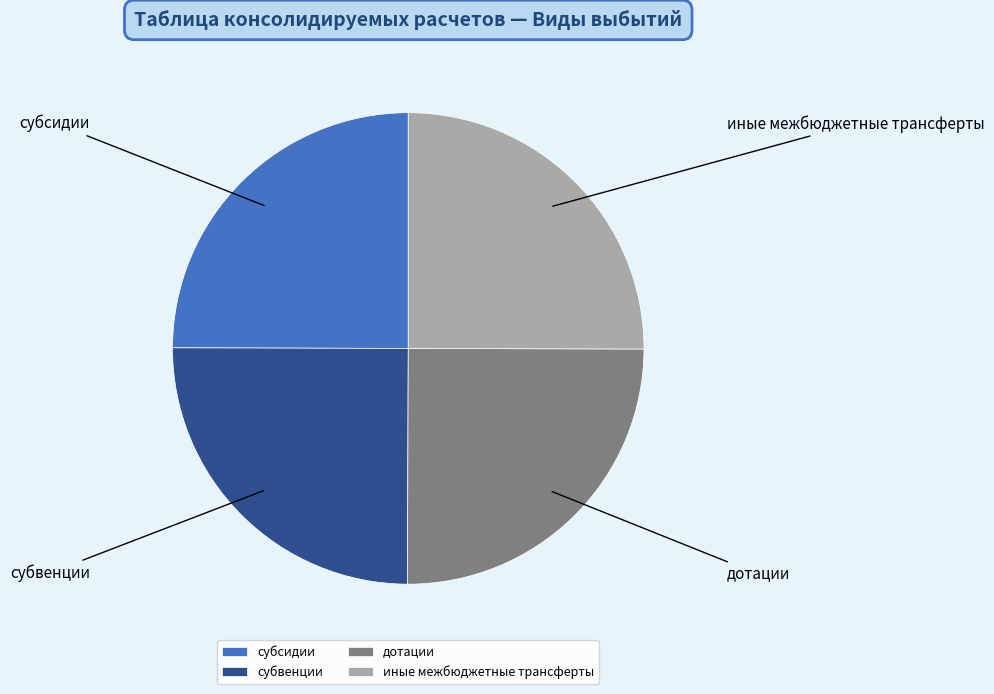

What is the ratio of the value at иные межбюджетные трансферты to the value at субвенции?

1.0